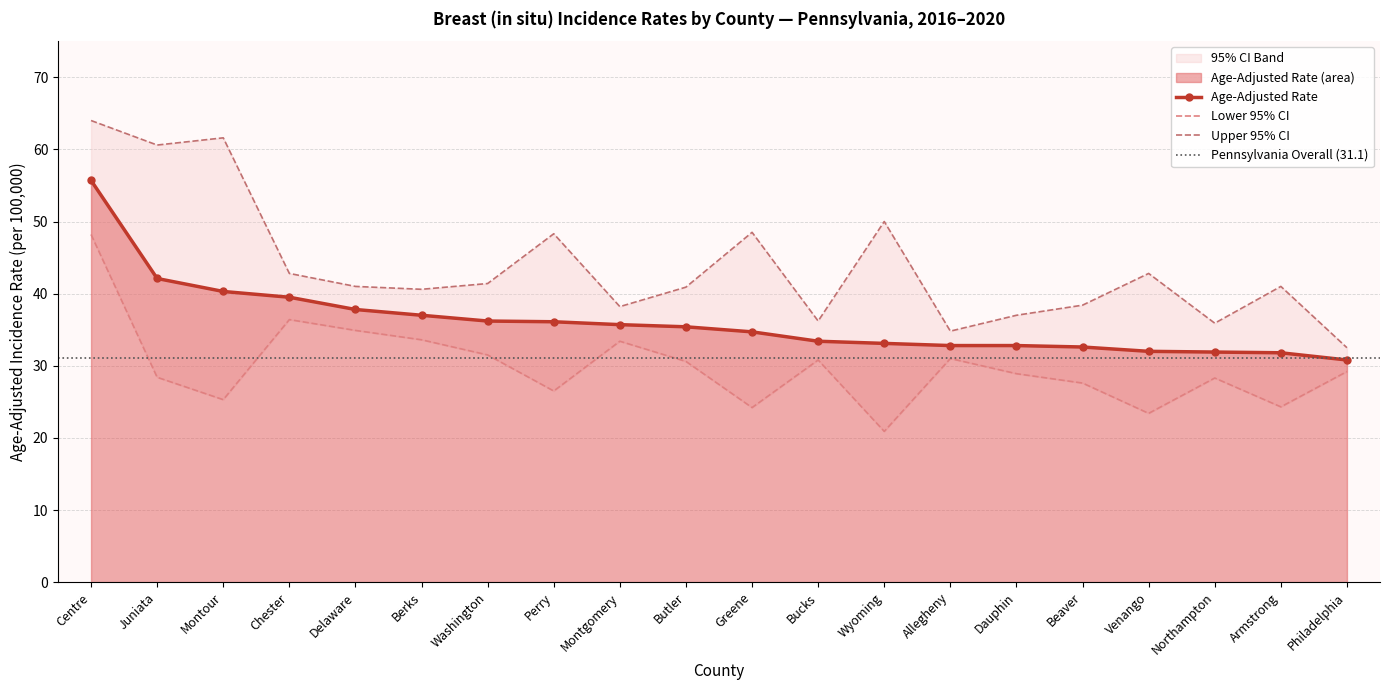

True or false: Lower 95% CI and Age-Adjusted Rate intersect in this chart.

False